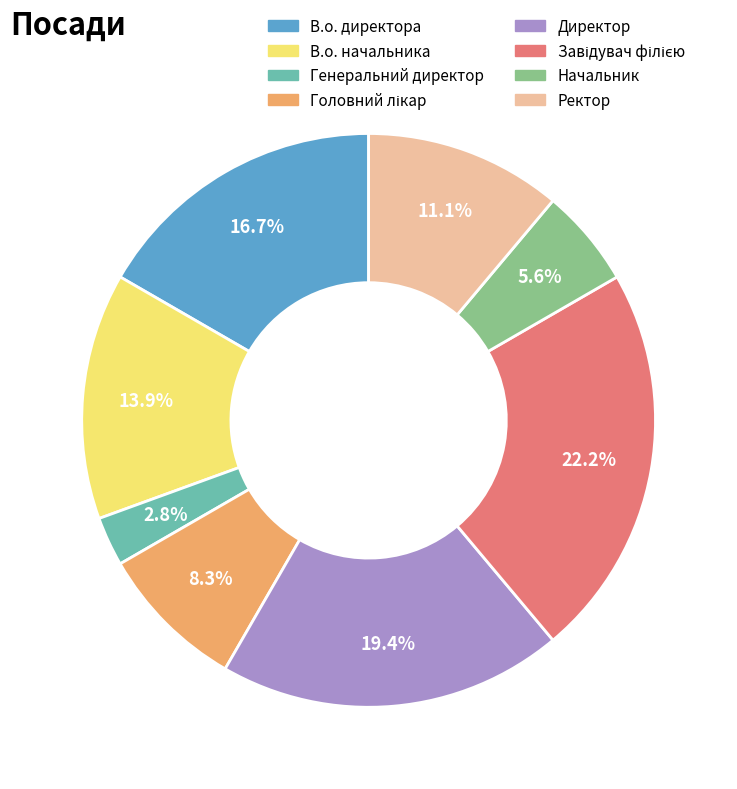

What is the smallest slice in the pie chart?

Генеральний директор